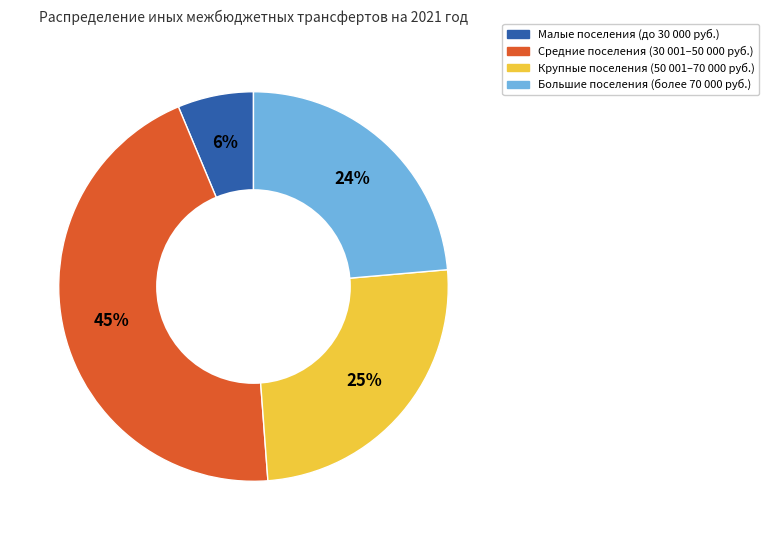

How many slices are in this pie chart?

4